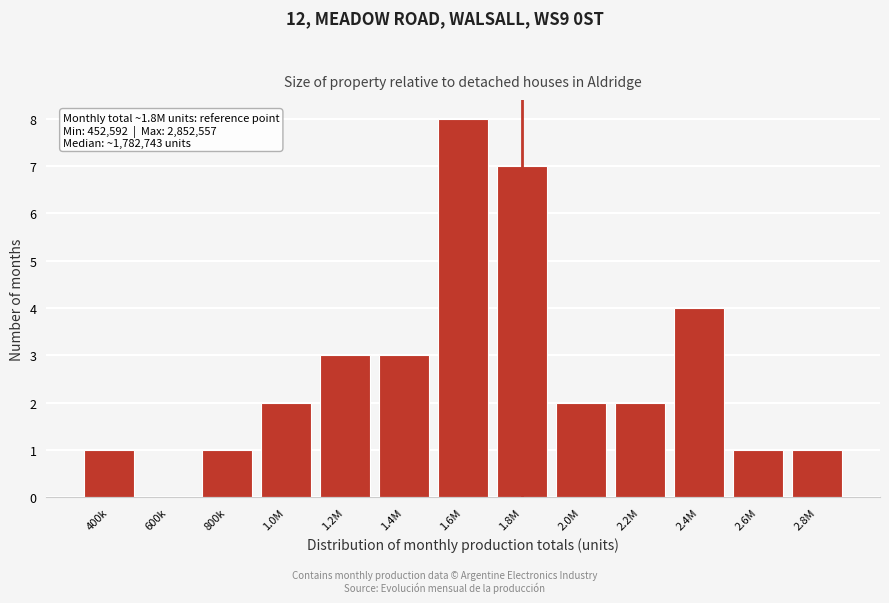

Reading left to right, extract all data points from this chart.

400k=1	600k=0	800k=1	1.0M=2	1.2M=3	1.4M=3	1.6M=8	1.8M=7	2.0M=2	2.2M=2	2.4M=4	2.6M=1	2.8M=1